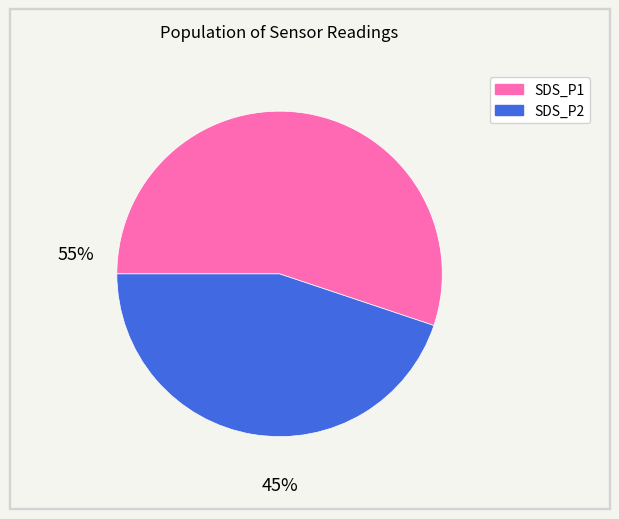

How many slices are in this pie chart?

2